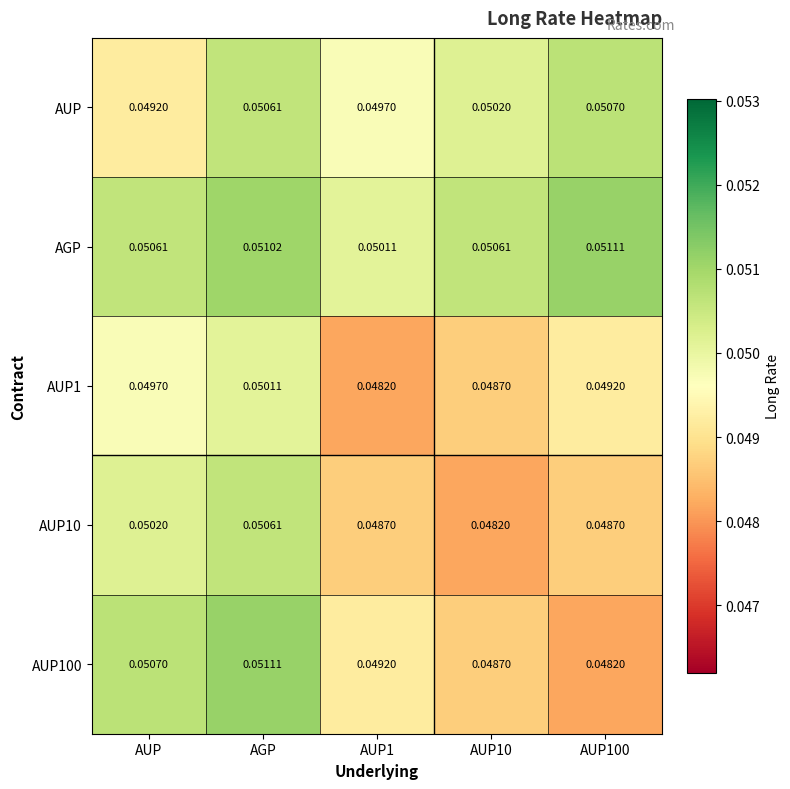

Which category has the highest value in the AUP100 series?

AGP